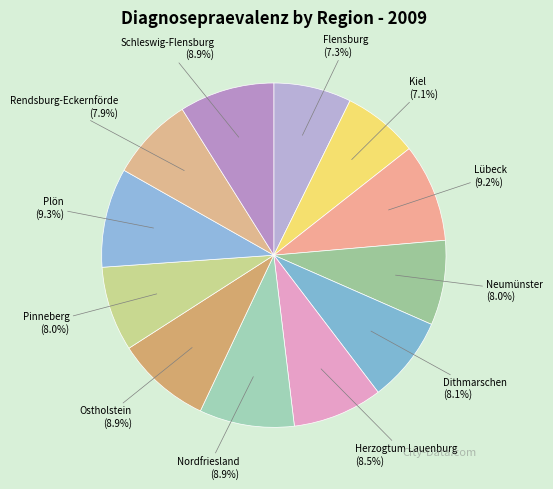

What percentage do Schleswig-Flensburg and Kiel together represent?

16.0%